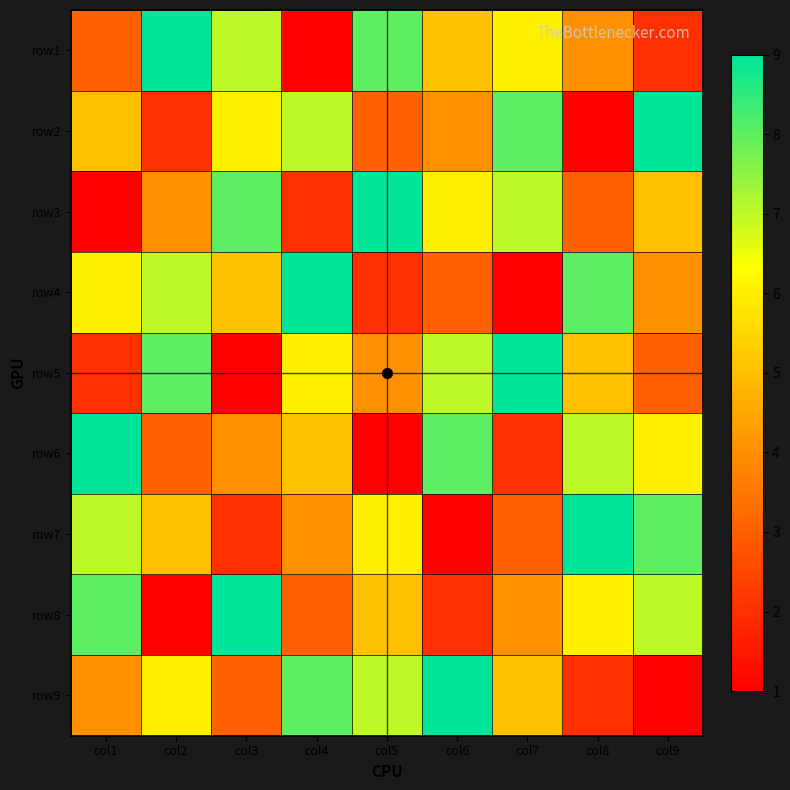

What is the total value across all series at col6?

45